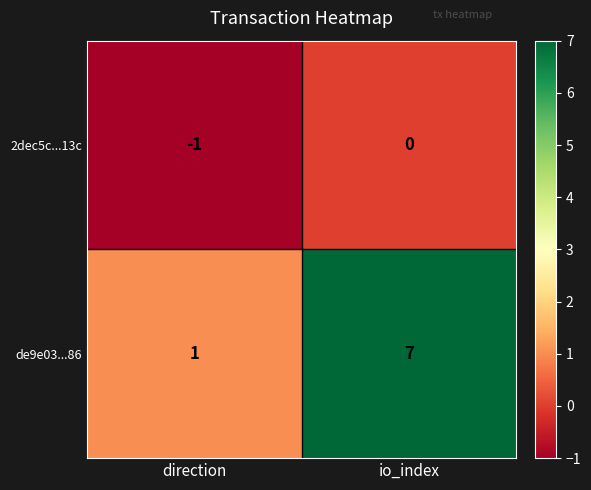

What is the total value across all series at io_index?

7